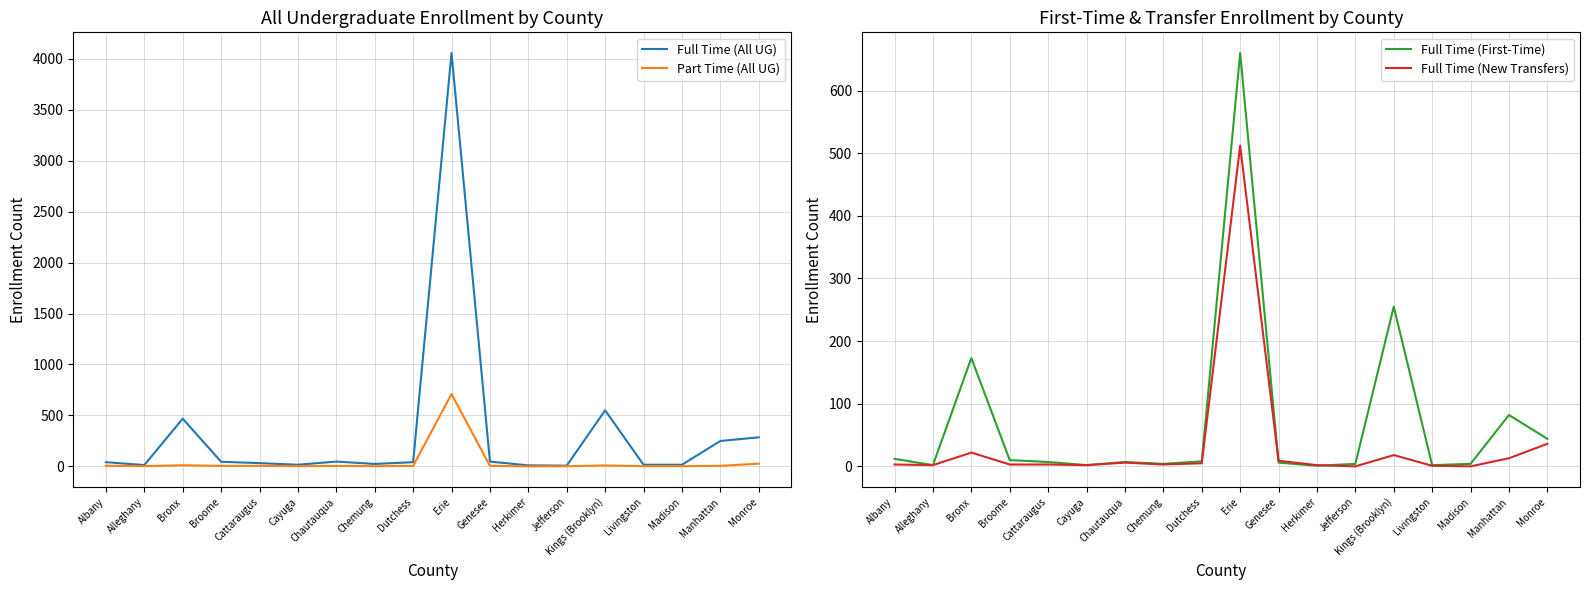

True or false: Full Time (All UG) and Full Time (New Transfers) intersect in this chart.

False